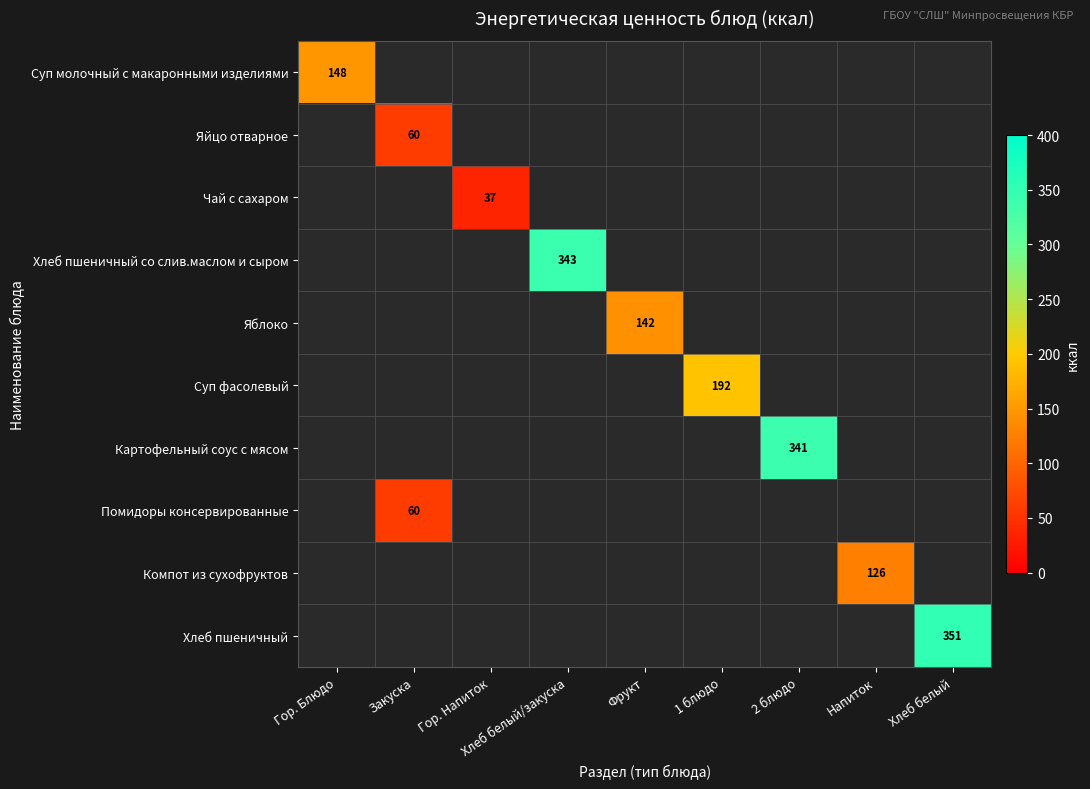

True or false: Суп фасолевый has a value of 192 at 1 блюдо.

True